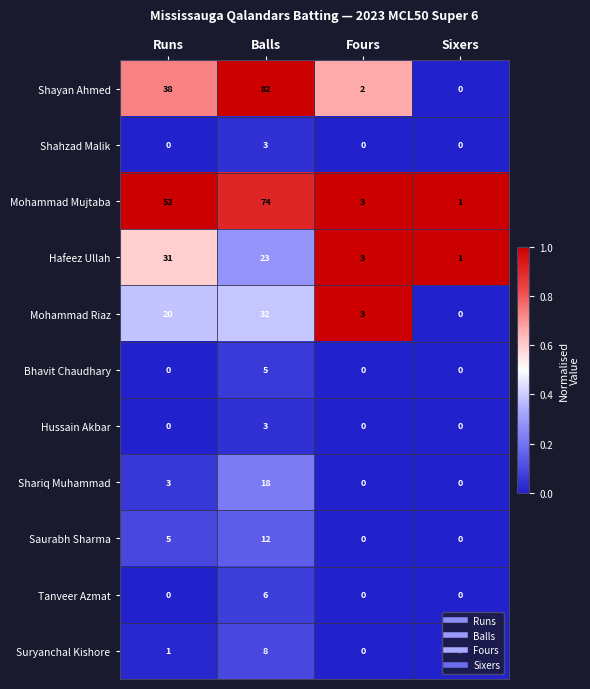

How many Shariq Muhammad values are between 0 and 18?

4